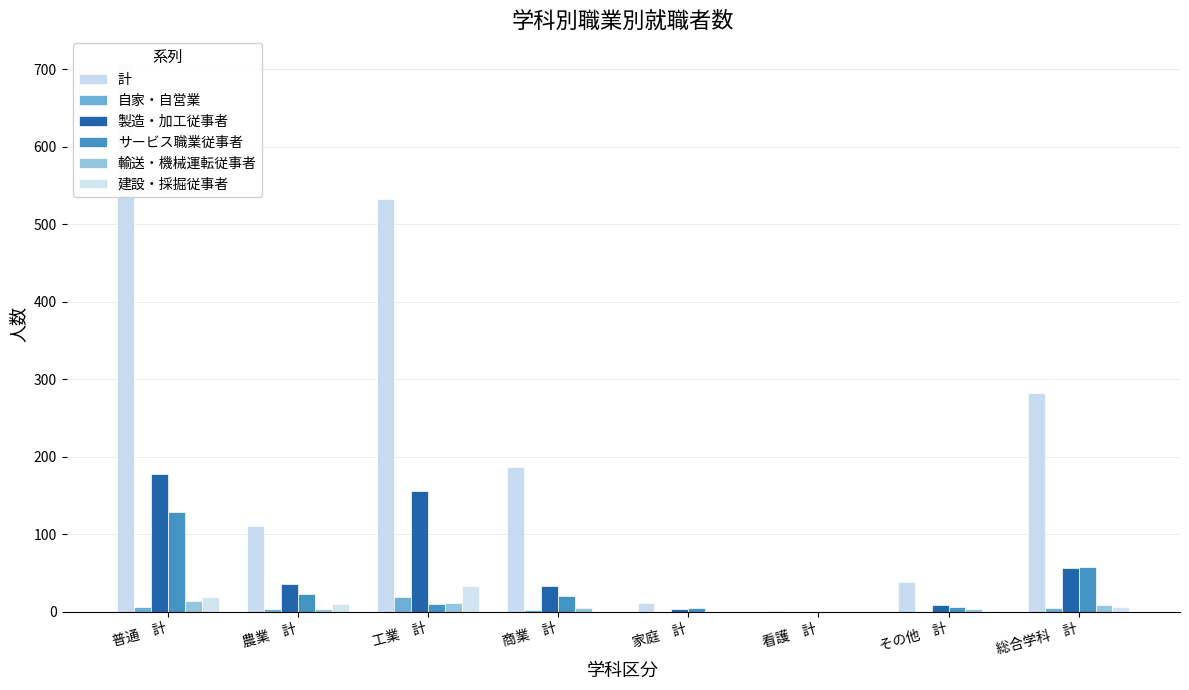

Count the number of data series in this chart.

6